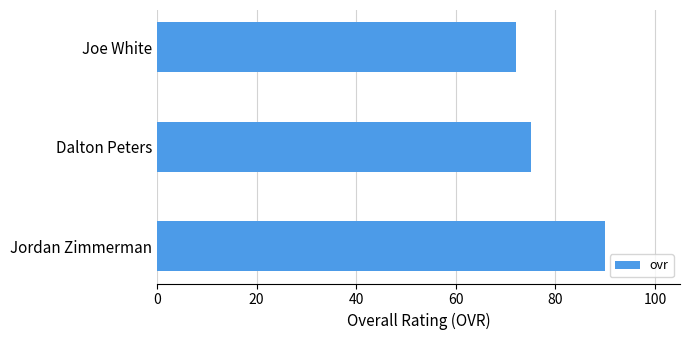

What value does the data have at Joe White?

72